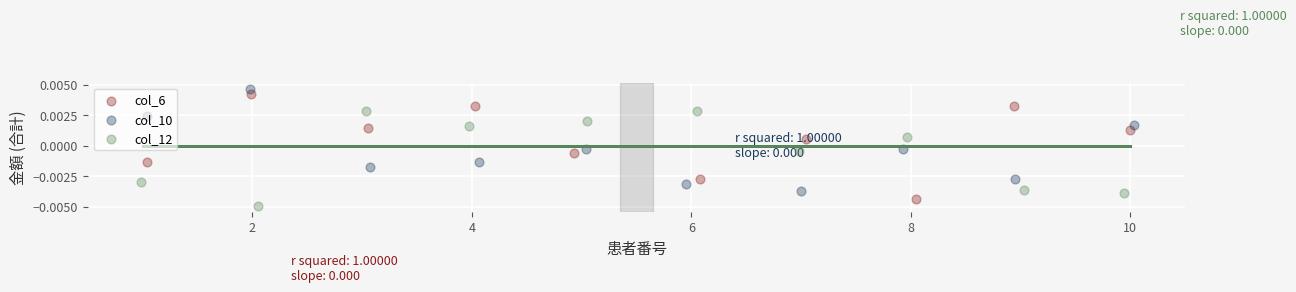

At which category is the sum across all series the highest?

2